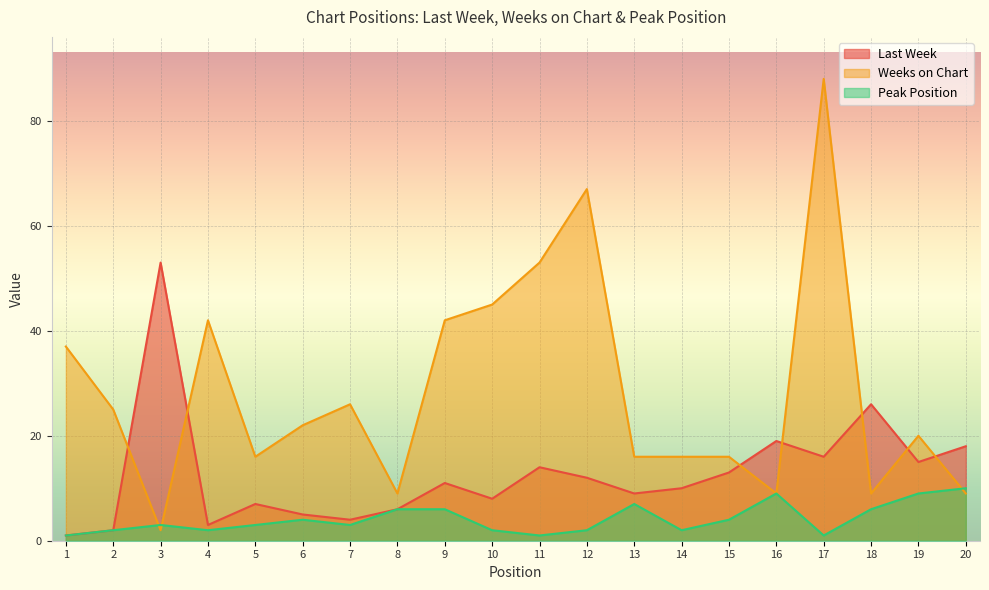

True or false: Last Week and Peak Position intersect in this chart.

False